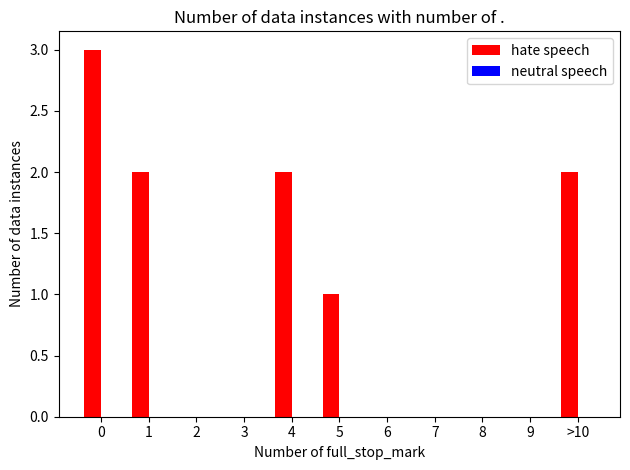

Reading left to right, what are all the values shown in this chart?

0=3	1=2	2=0	3=0	4=2	5=1	6=0	7=0	8=0	9=0	>10=2